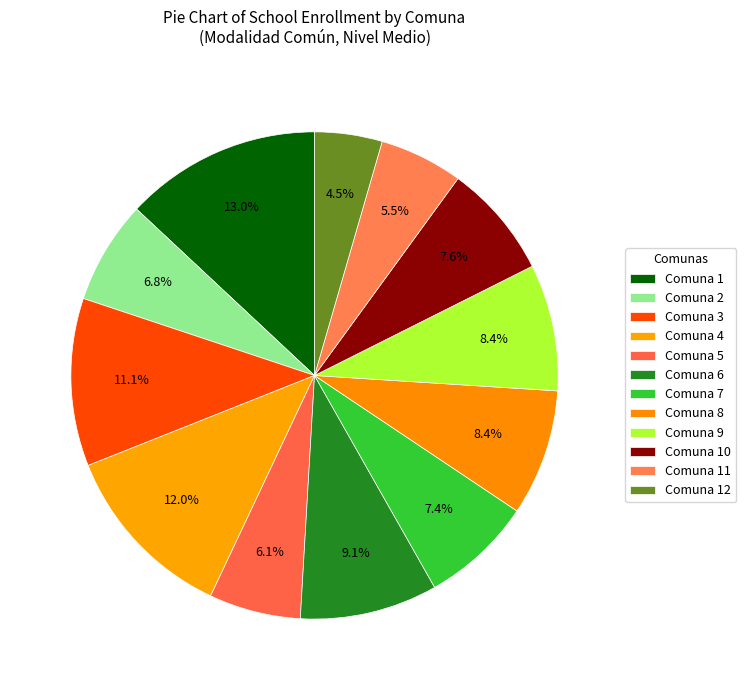

Do Comuna 6 and Comuna 1 together represent more than half of the pie?

No